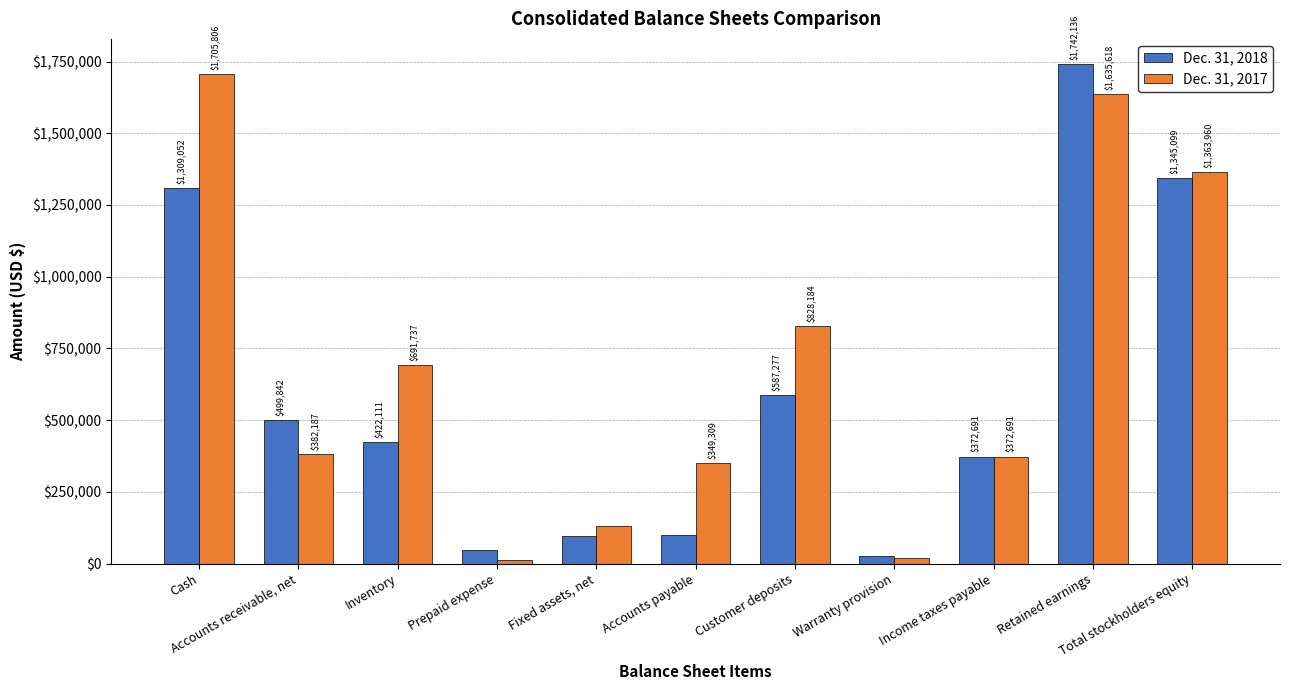

What is the maximum value for Dec. 31, 2018?

1742136